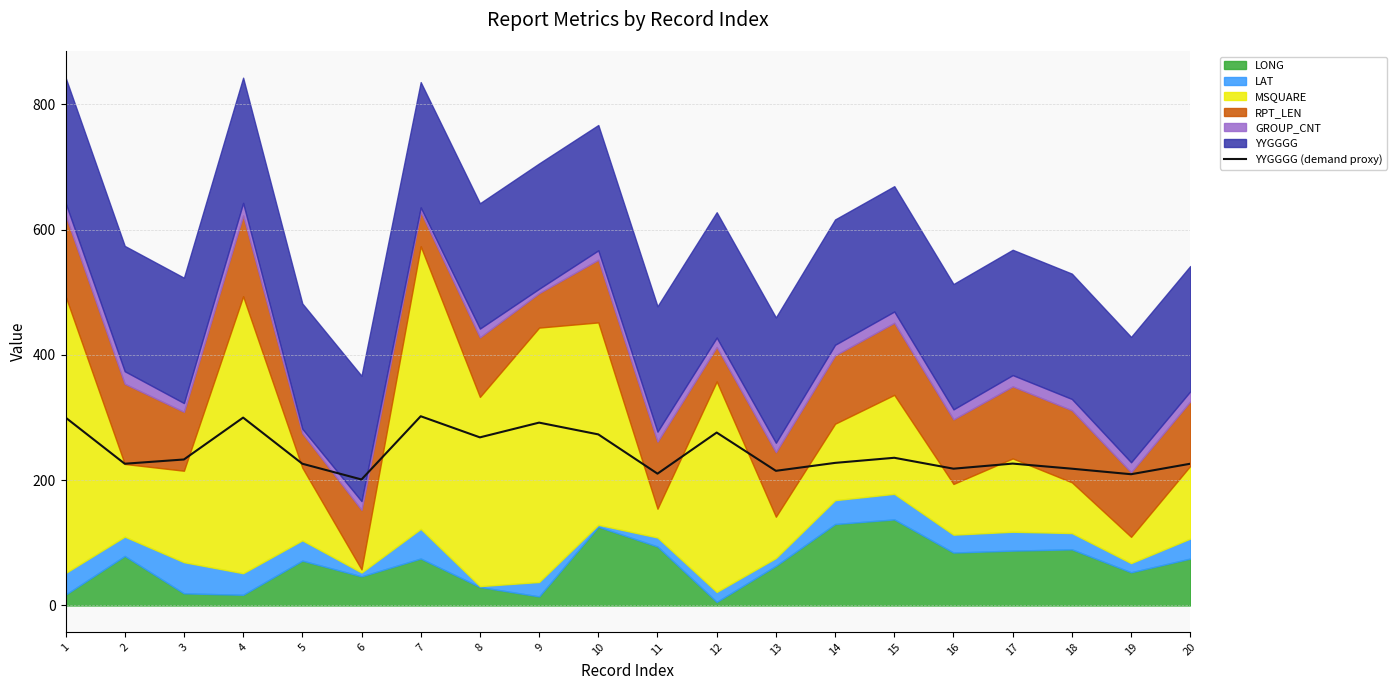

What is the sum of the values at 10 and 18?

491.4